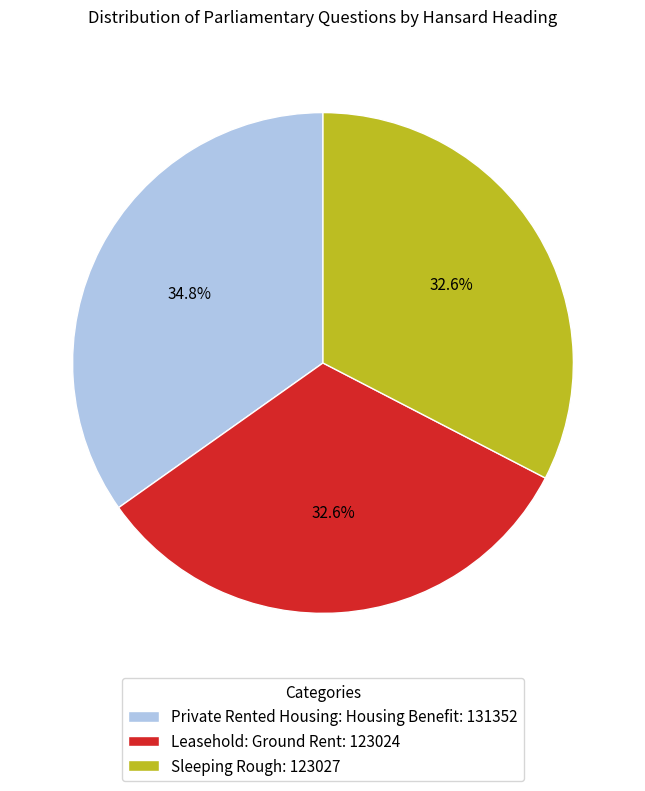

Count the number of slices in the pie.

3